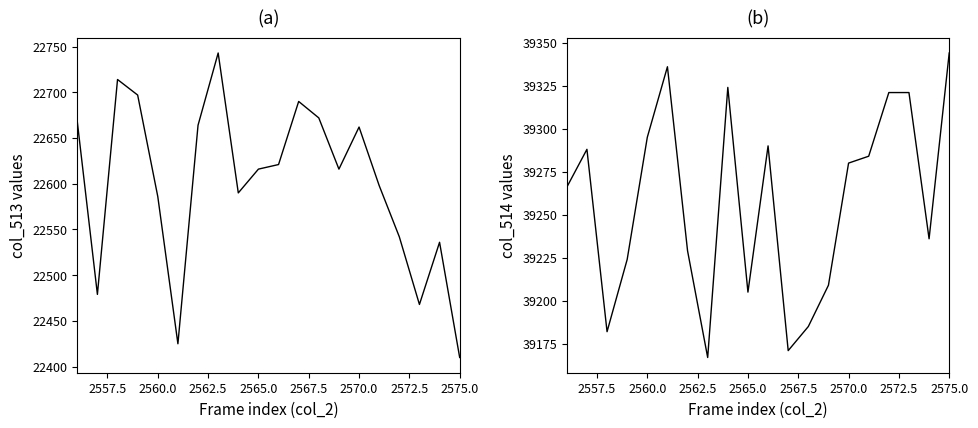

True or false: col_513 has a value of 31143 at 2560.0.

False